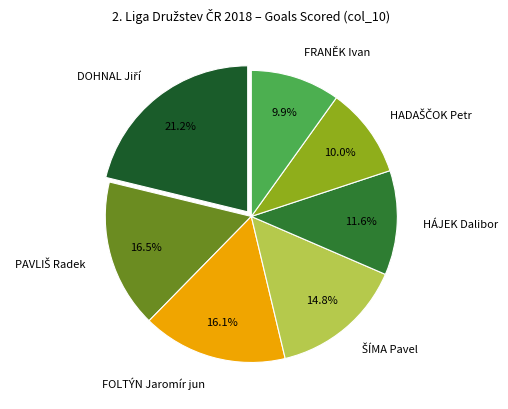

Is there a majority slice in this chart?

No